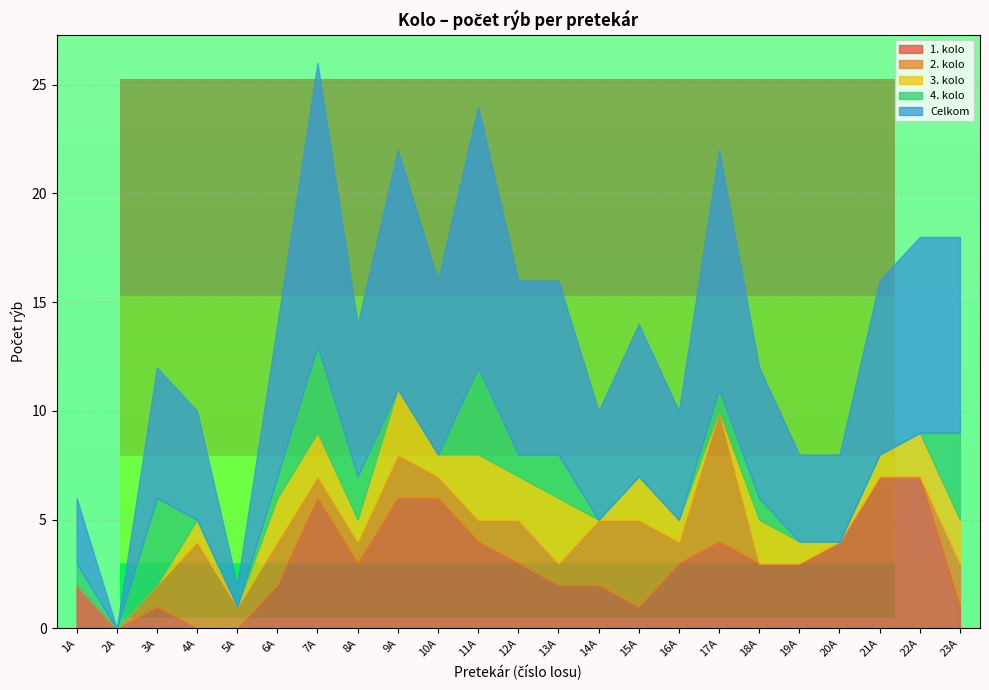

The value of 1. kolo at 11A is 4. True or false?

True